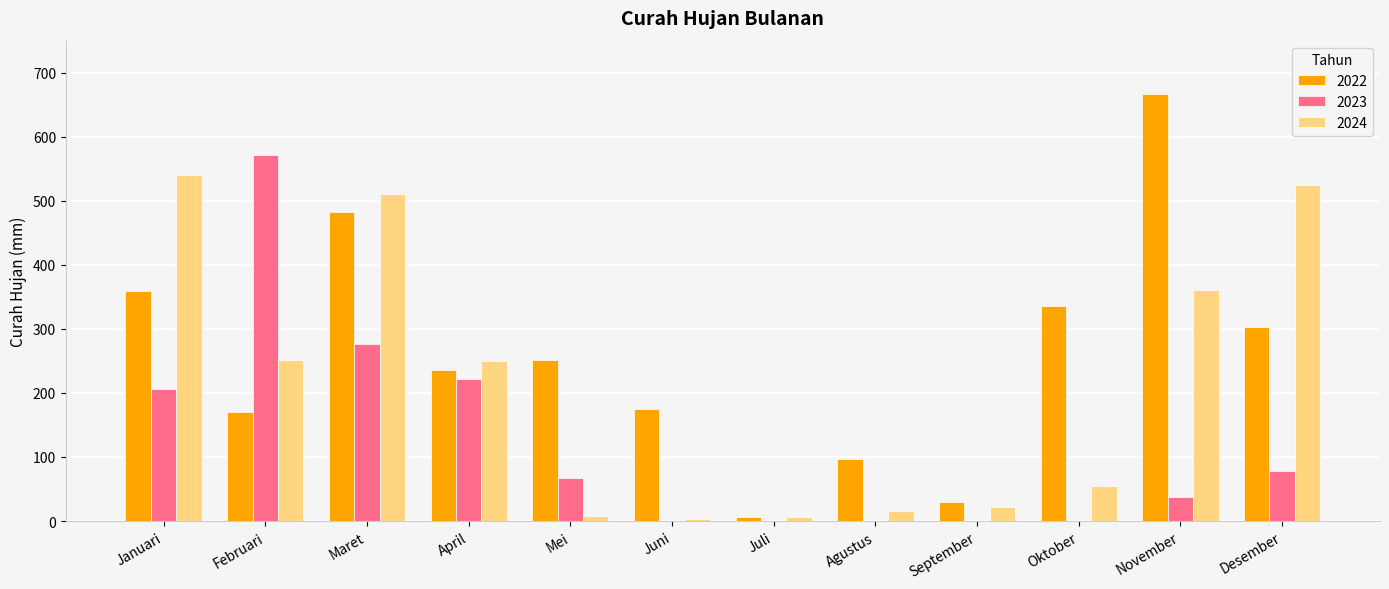

What is the total value across all series at Agustus?

113.1